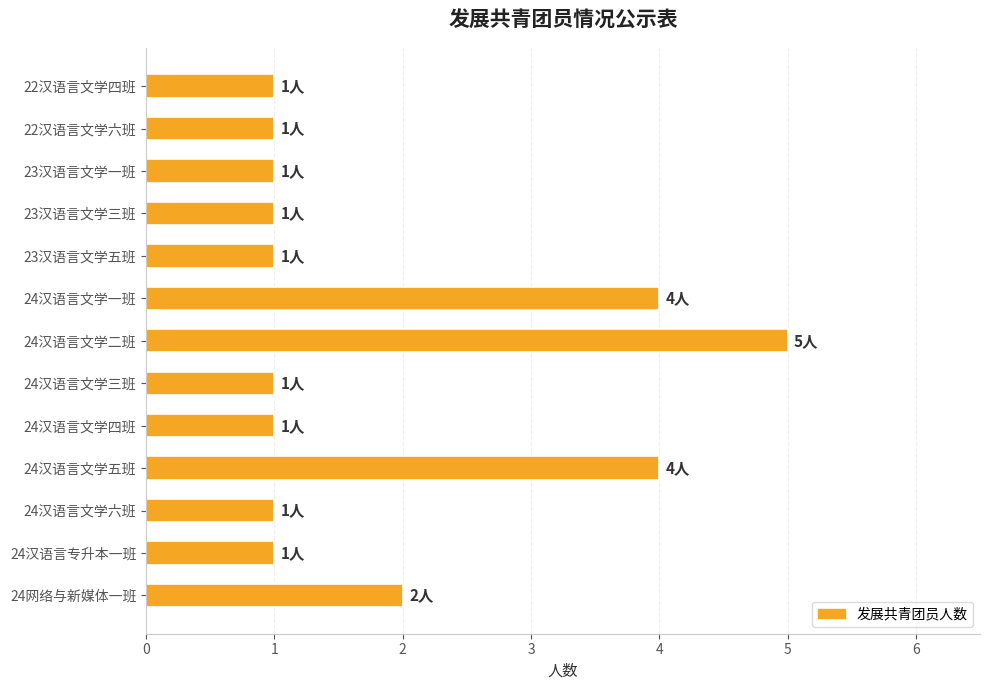

True or false: the data shows 0 at 24汉语言专升本一班.

False